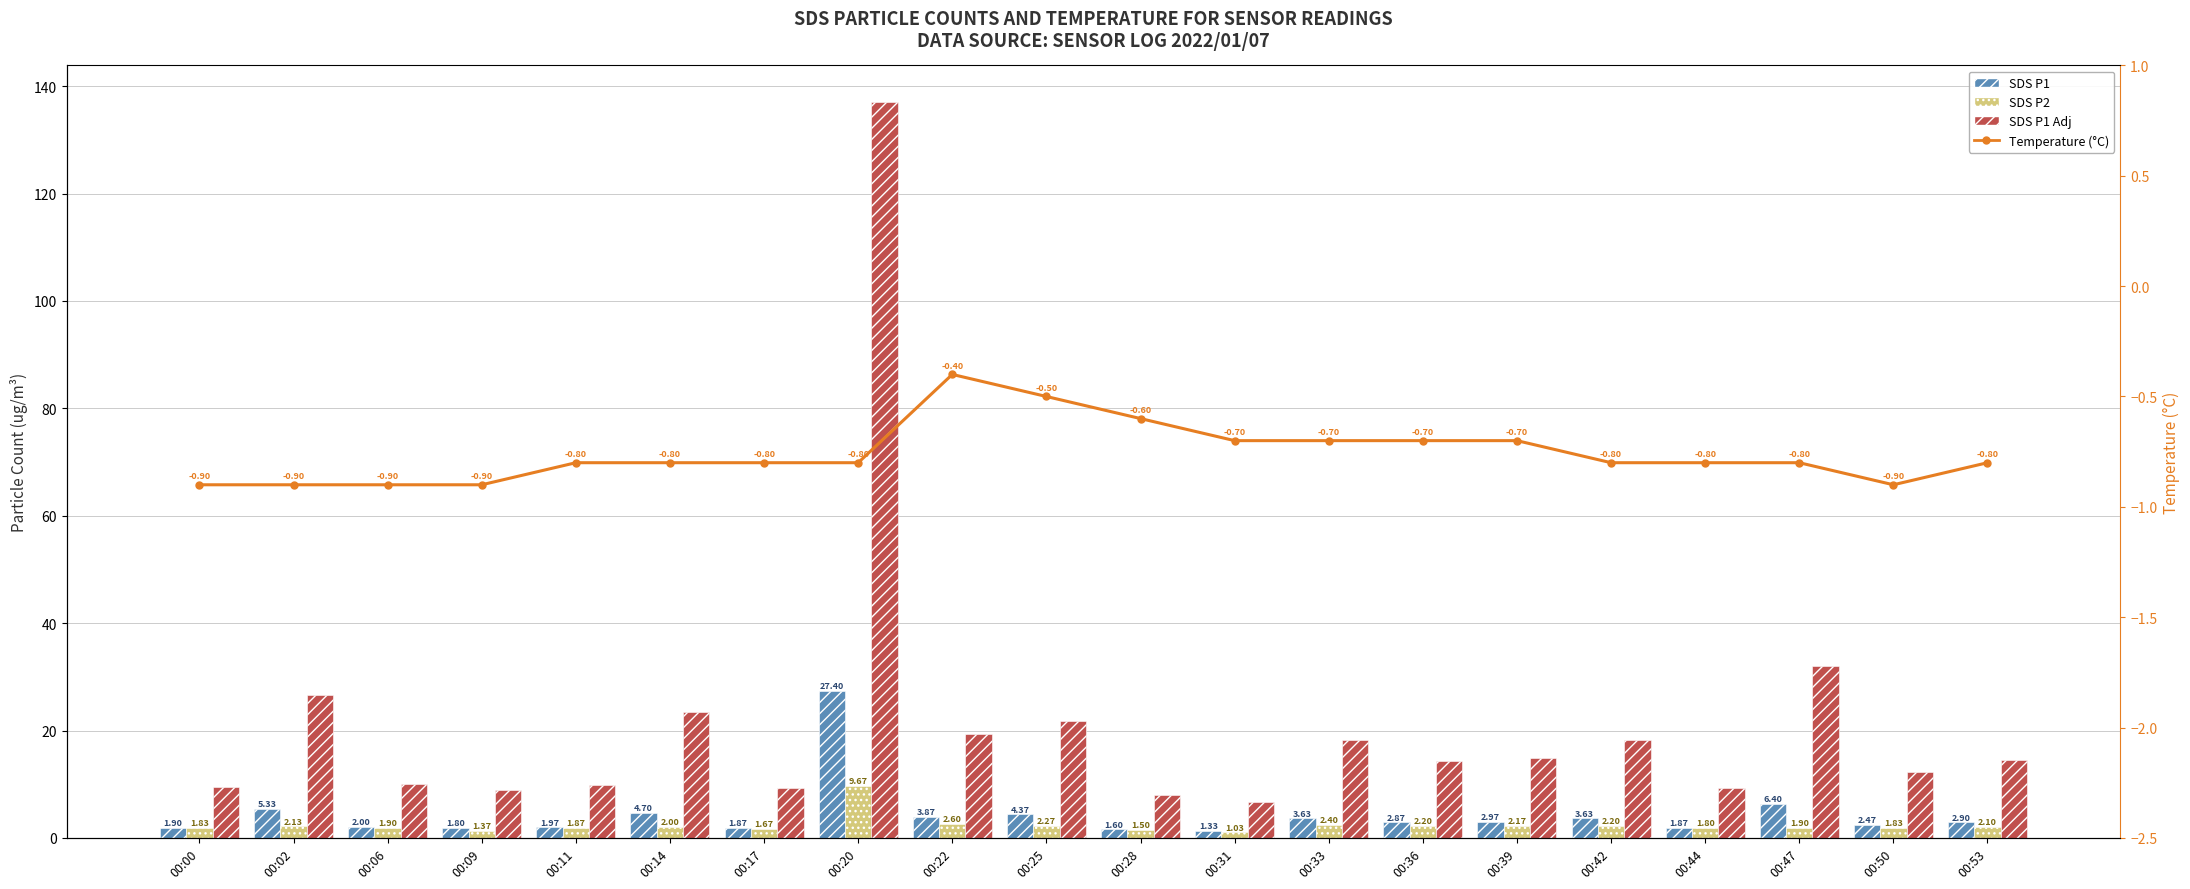

At which label is SDS P1 closest to 14?

00:47